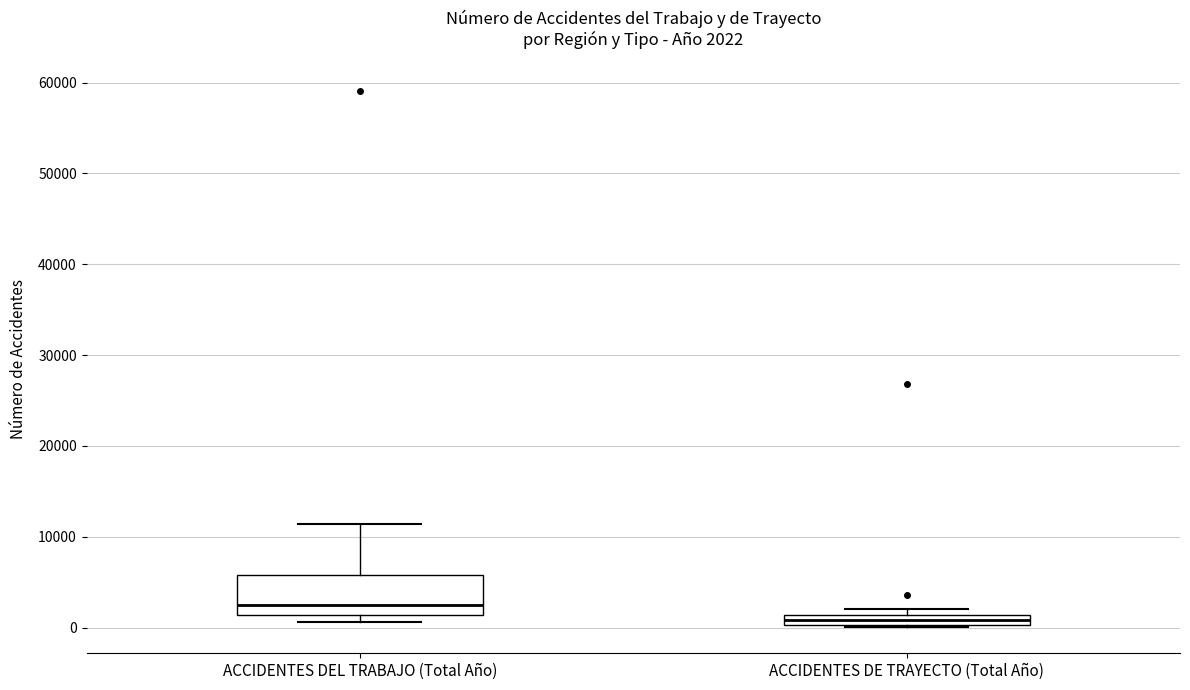

Comparing the boxes themselves (not the whiskers), which one is the tallest?

ACCIDENTES DEL TRABAJO (Total Año)